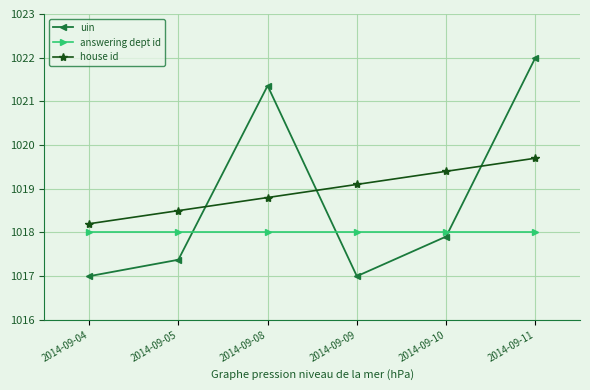

True or false: uin and answering dept id cross at least once.

True